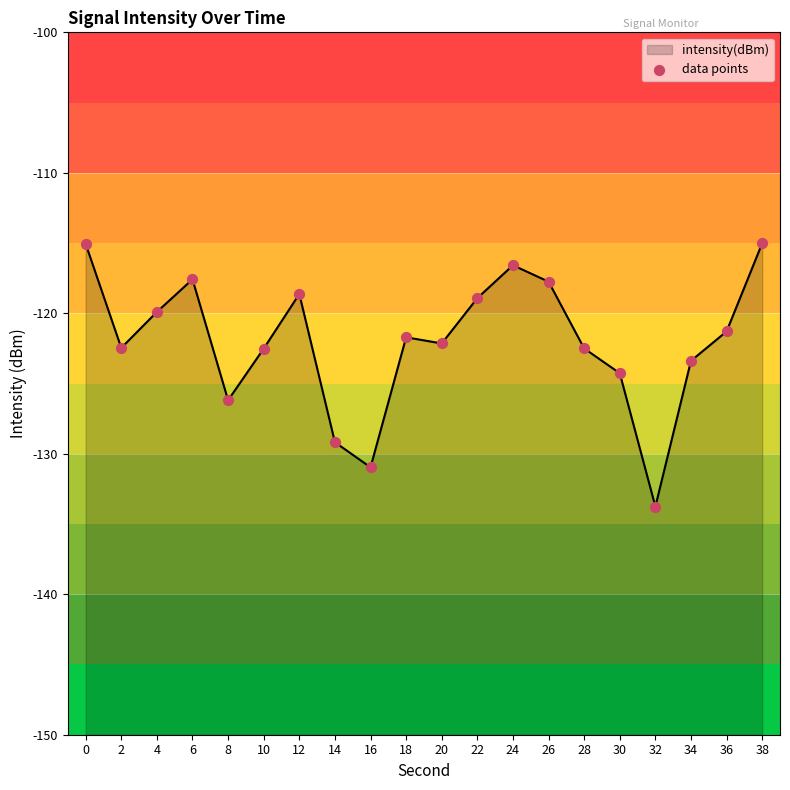

Which series has the widest spread of Y values?

intensity(dBm)